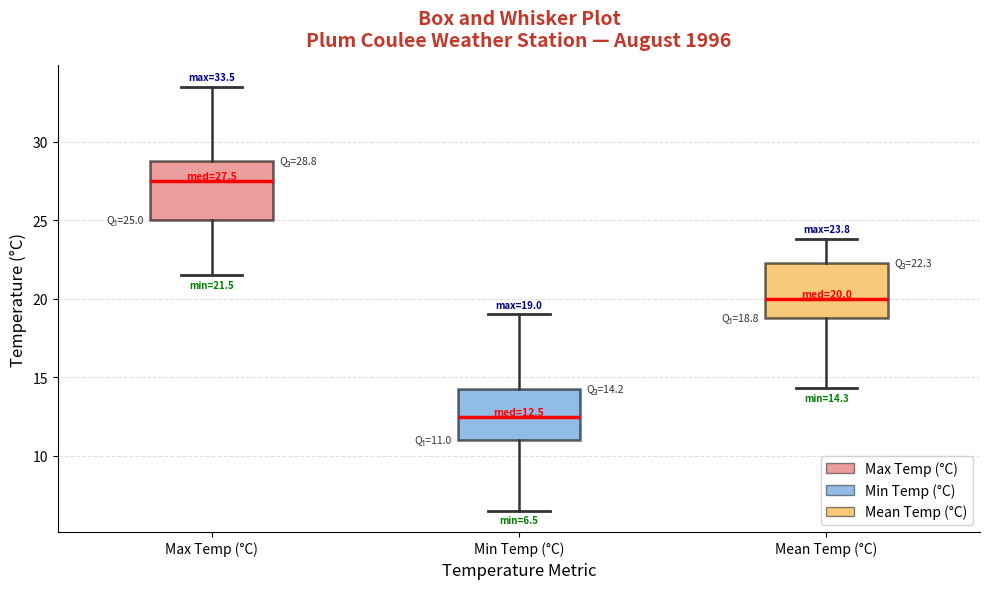

Which box's median line is the highest?

Max Temp (°C)